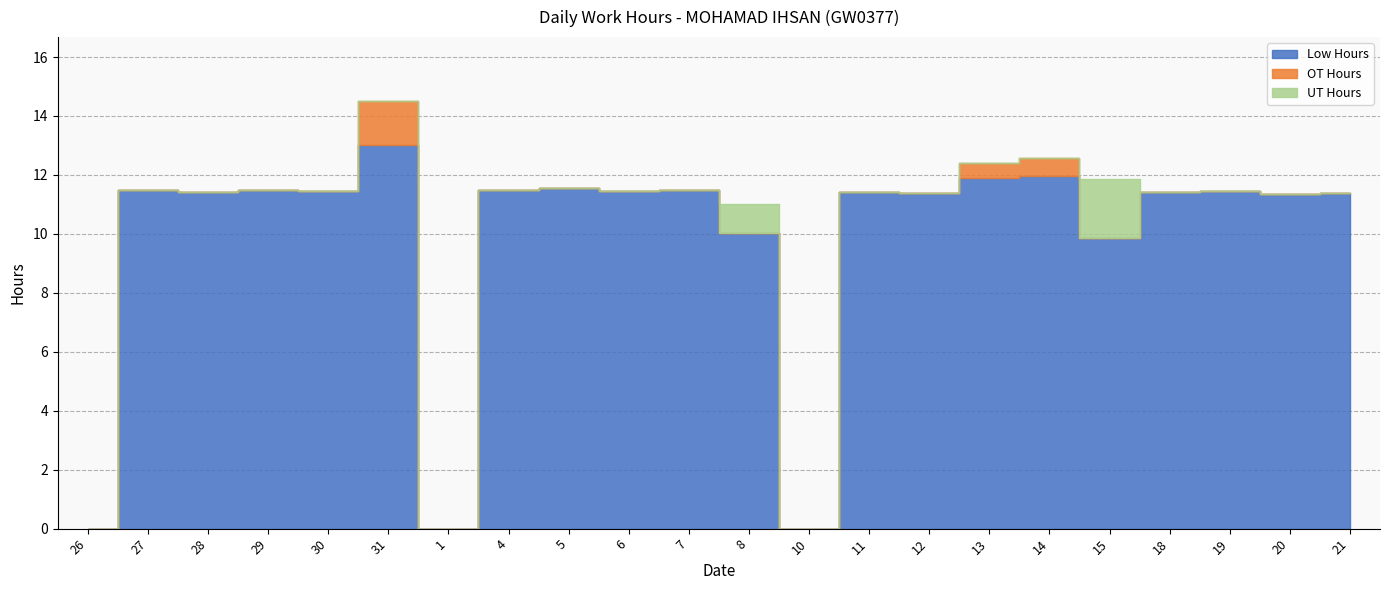

The value of OT Hours at 1 is 0.0. True or false?

True